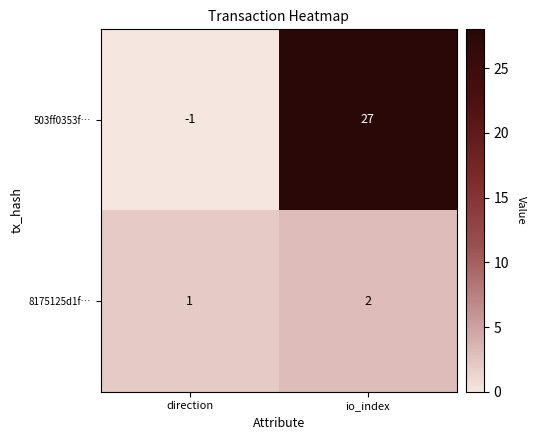

Is it true that 503ff0353f… equals -2 at direction?

False